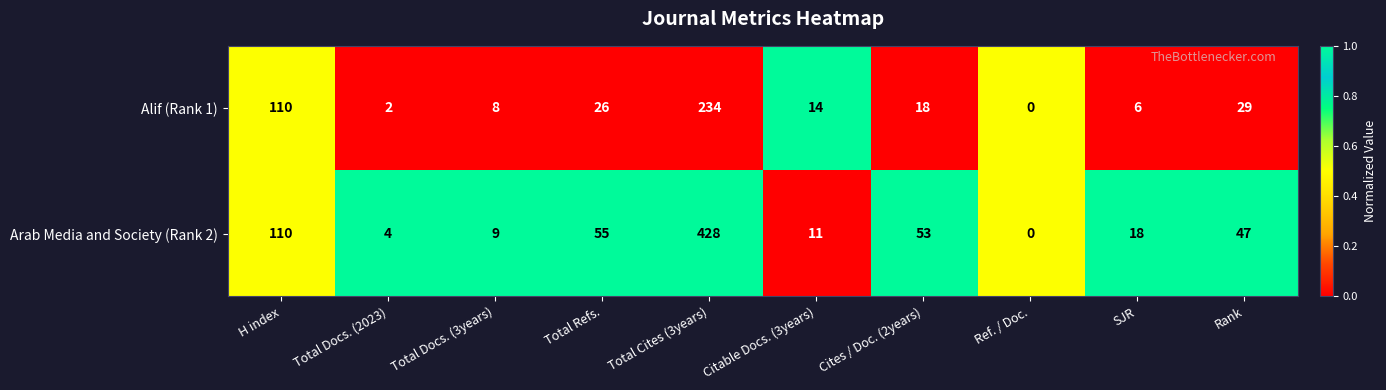

Reading right to left, list all the values displayed in this chart.

Alif (Rank 1): 29	6	0	18	14	234	26	8	2	110
Arab Media and Society (Rank 2): 47	18	0	53	11	428	55	9	4	110